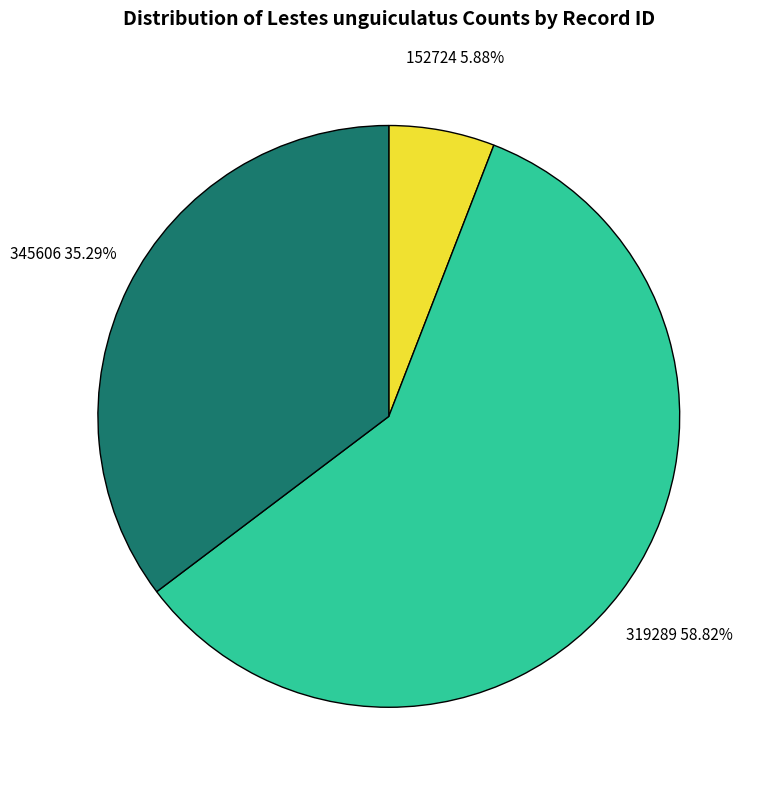

Which slice is the smallest?

152724